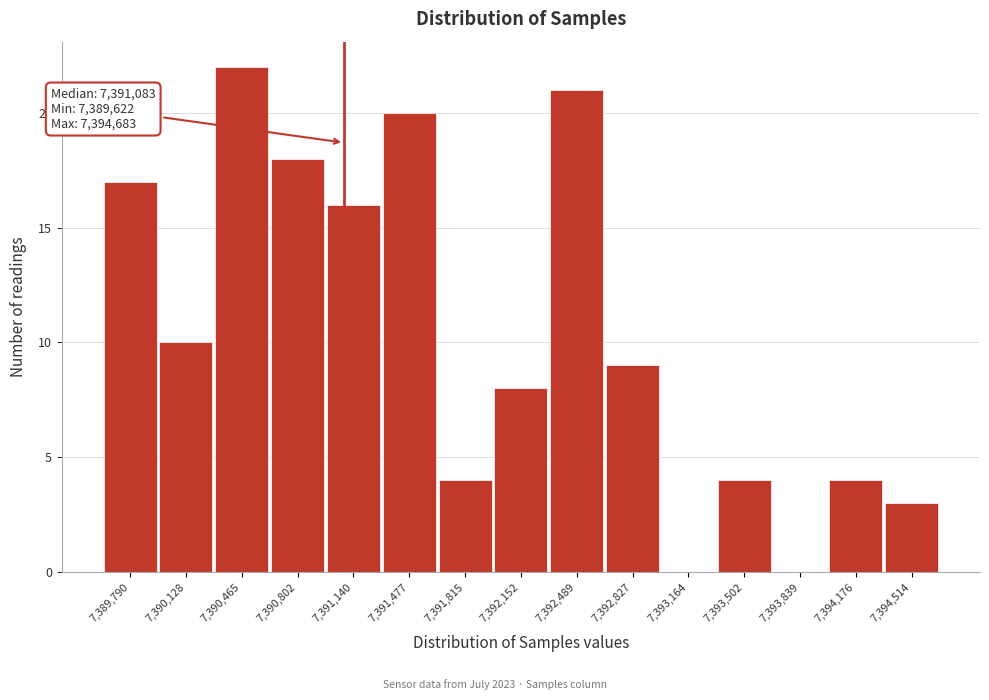

Which range on the x-axis has the tallest bar?

7390300 to 7390650